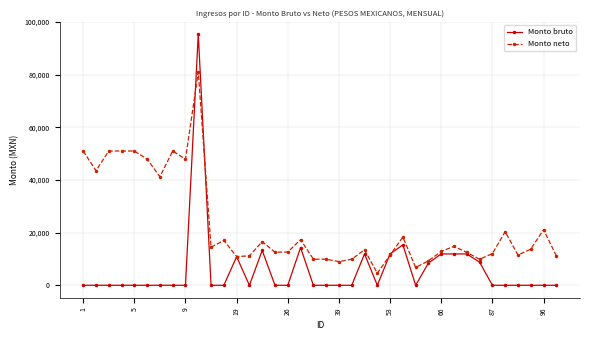

What is the highest value of the Monto bruto series?

95432